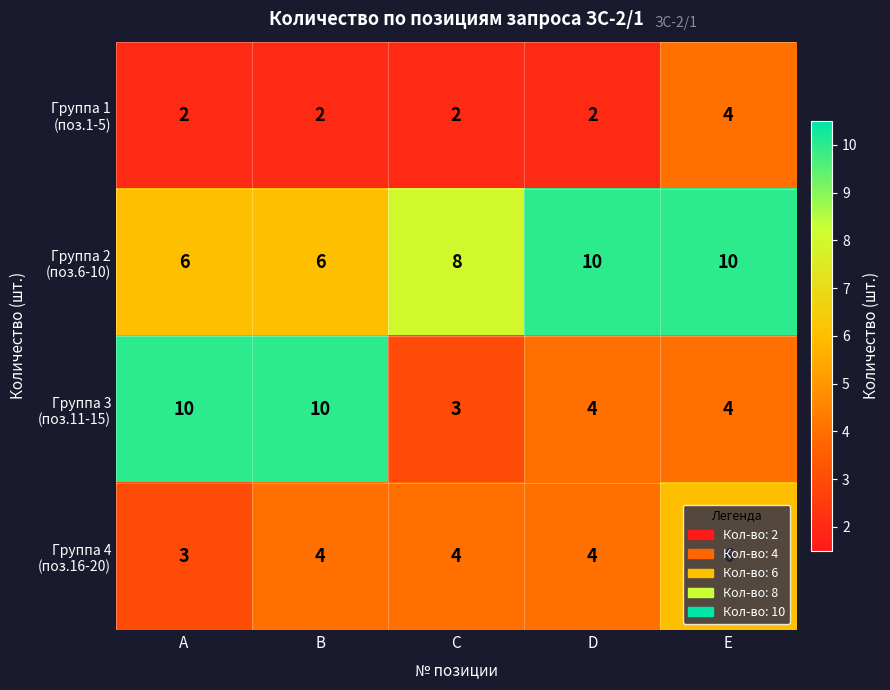

At which category is the sum across all series the highest?

E